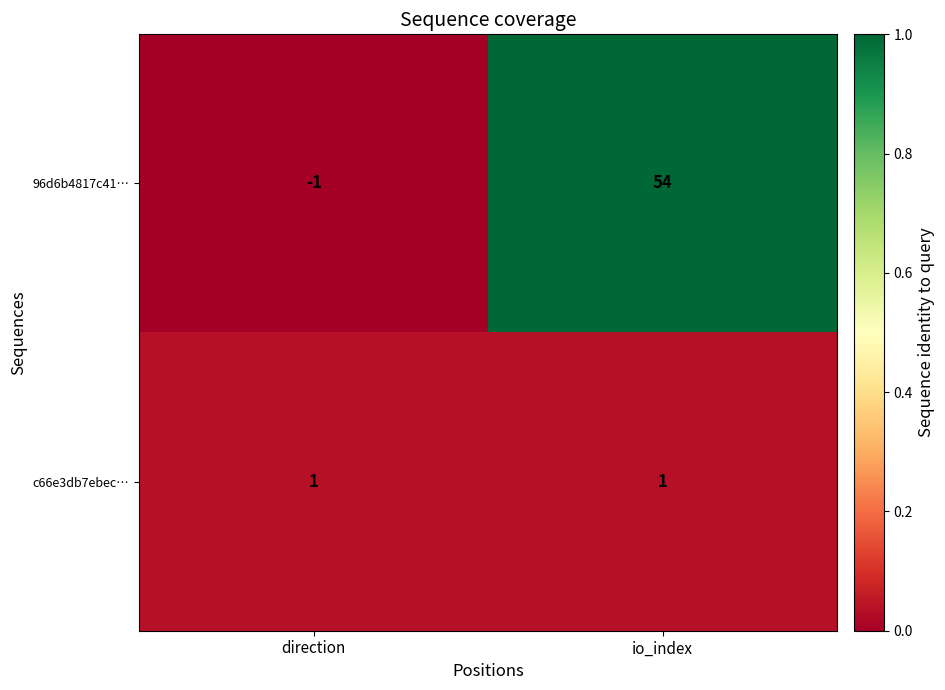

The c66e3db7ebec… series shows 1 at io_index. True or false?

True